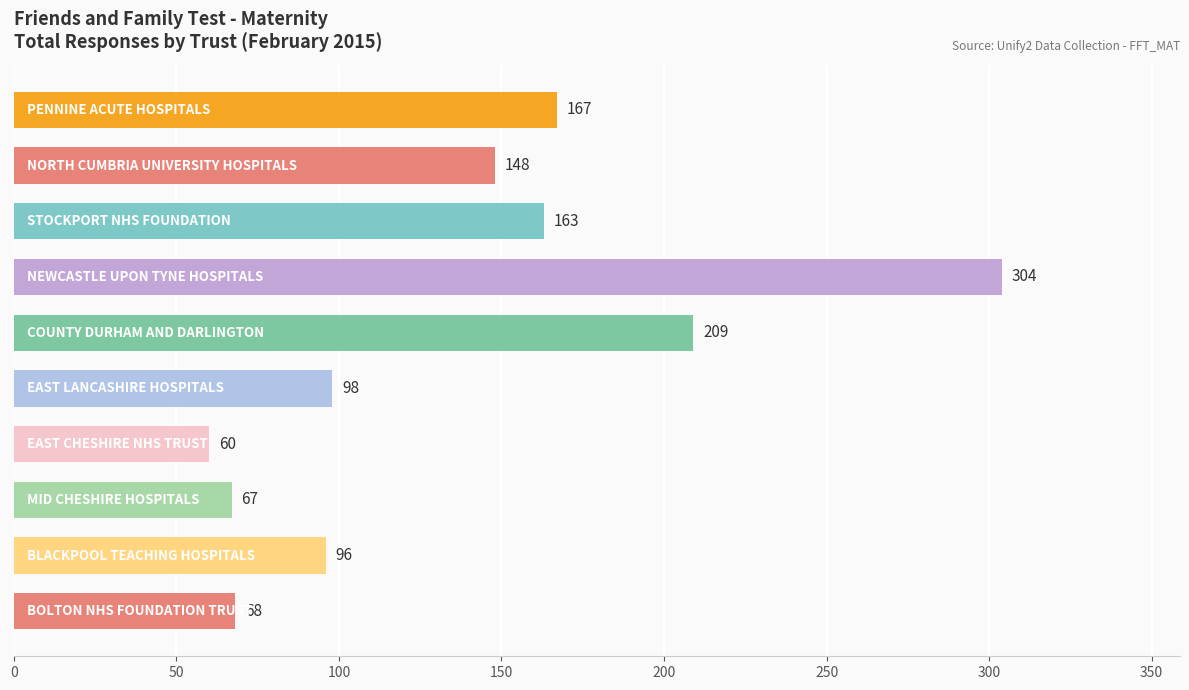

How many values are below 148?

5